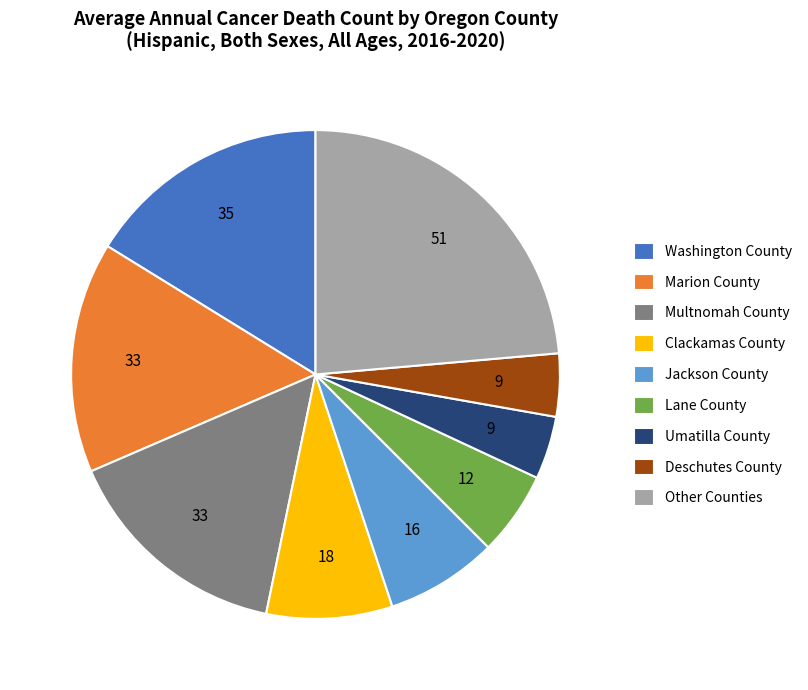

What is the largest slice in the pie chart?

Other Counties